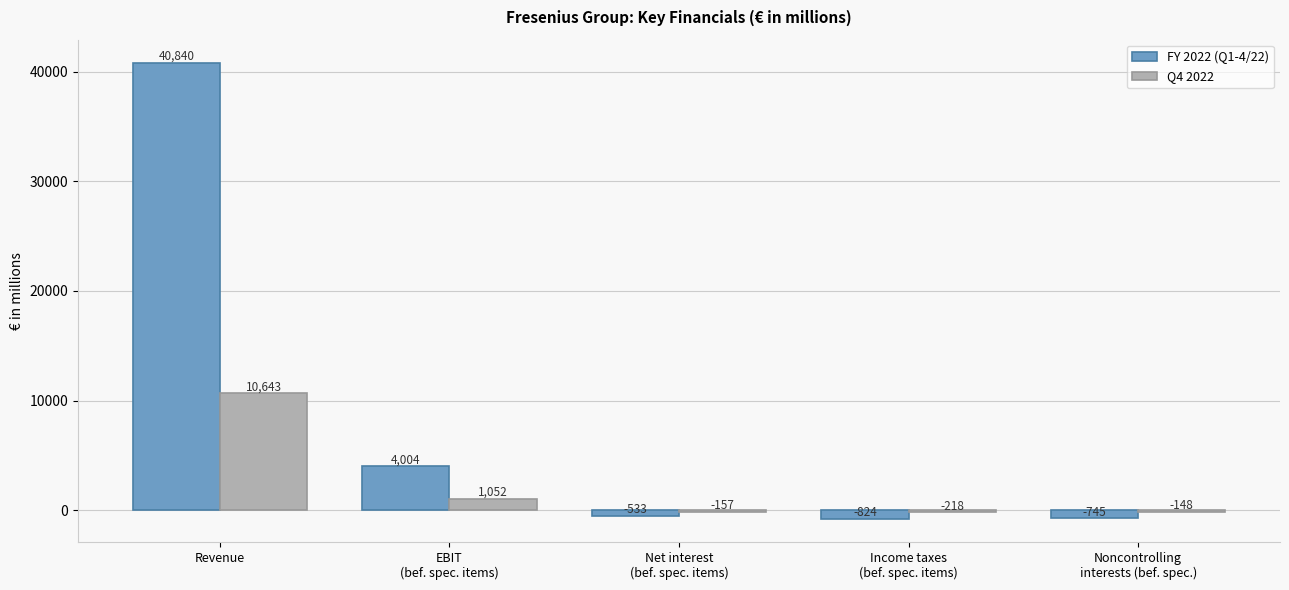

At Net interest
(bef. spec. items), list the series in order from smallest to largest.

FY 2022 (Q1-4/22), Q4 2022